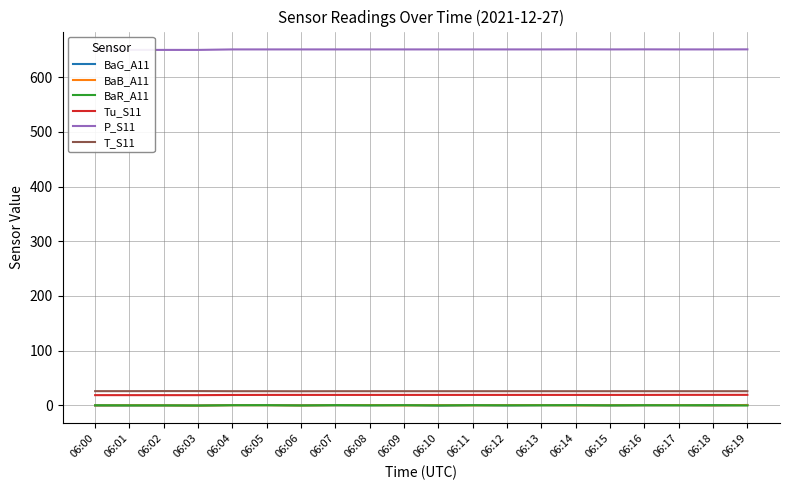

What is the value of the BaB_A11 point at the 13th from the left?

0.4